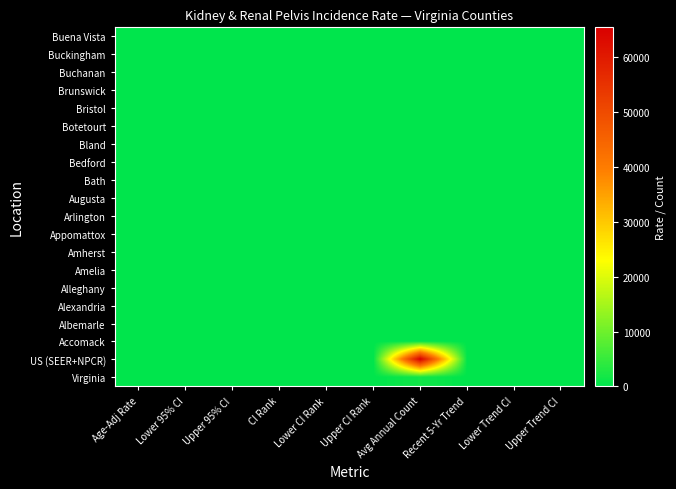

What is the difference between the highest and lowest values at Upper Trend CI?

3.2